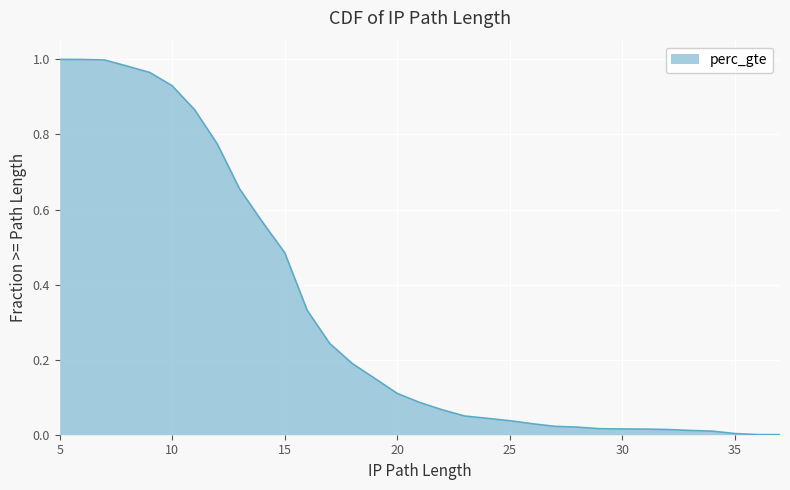

What is the difference between the maximum and minimum values?

1.0